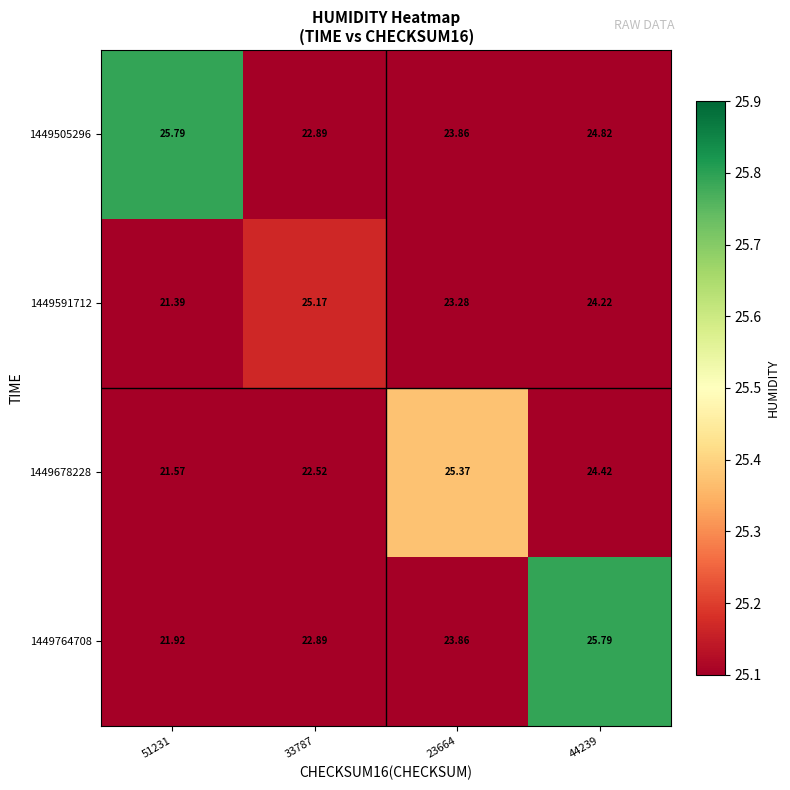

At how many categories does at least one series exceed 24?

4